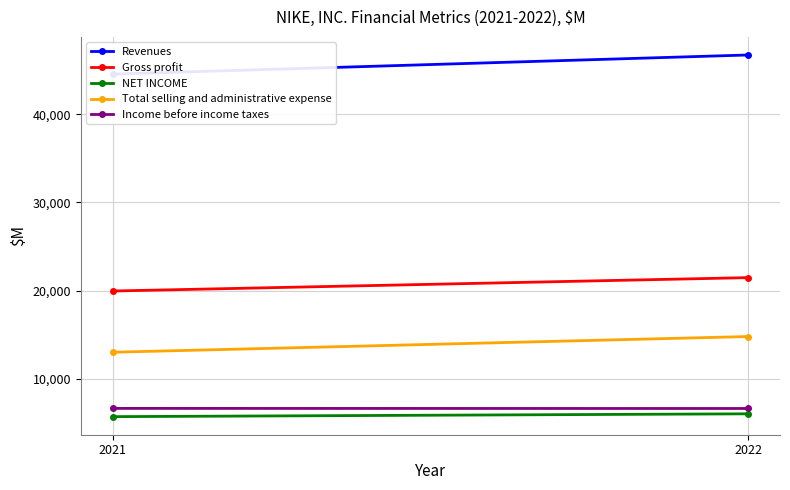

At 2022, list the series in order from largest to smallest.

Revenues, Gross profit, Total selling and administrative expense, Income before income taxes, NET INCOME